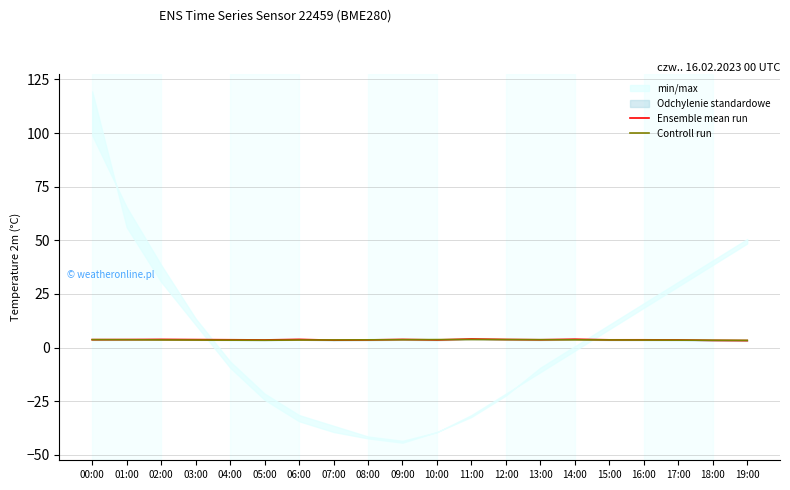

Which series ends up on top after the final intersection of Controll run and Ensemble mean run?

Controll run